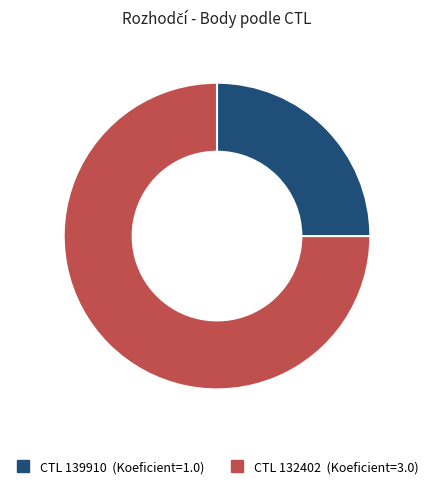

Does any single category account for the majority?

Yes